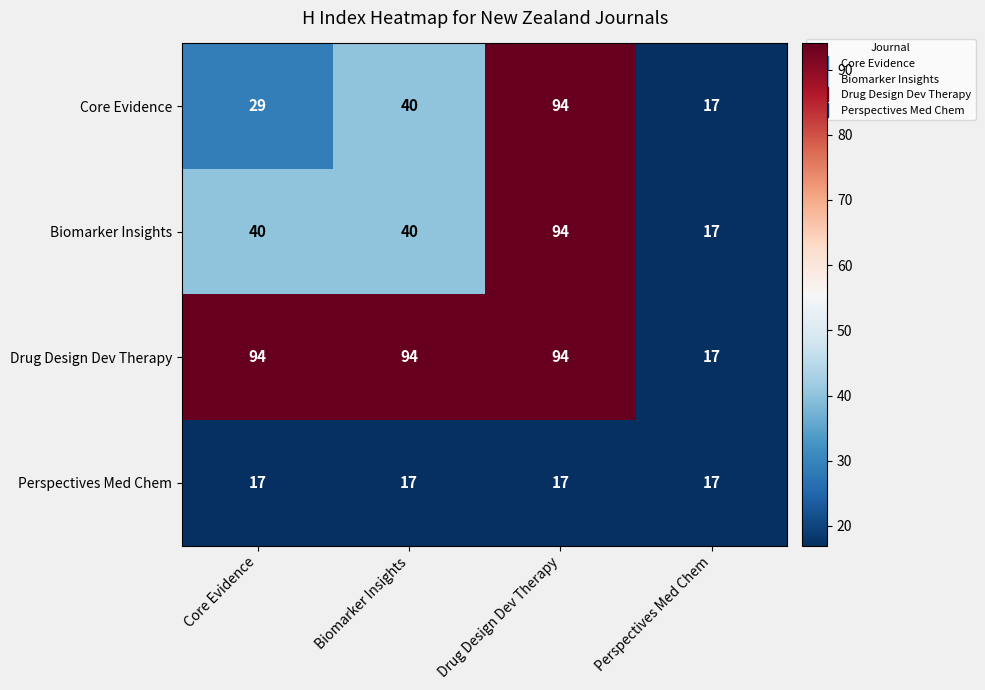

What is the spread (max minus min) of values at Core Evidence?

77